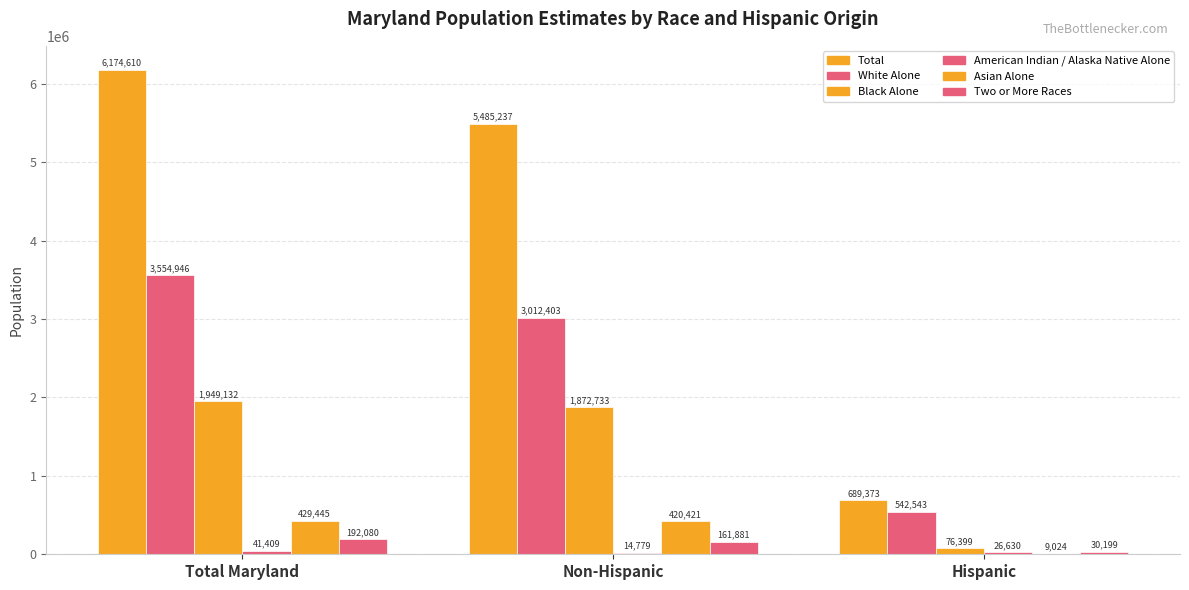

Reading left to right, transcribe all the data shown in this chart.

Total: 6174610	5485237	689373
White Alone: 3554946	3012403	542543
Black Alone: 1949132	1872733	76399
American Indian / Alaska Native Alone: 41409	14779	26630
Asian Alone: 429445	420421	9024
Two or More Races: 192080	161881	30199